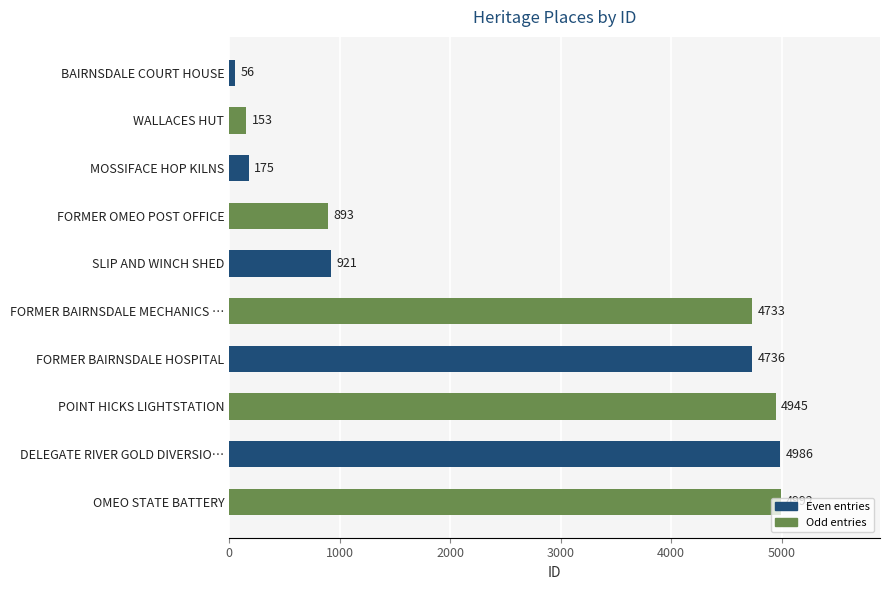

What is the minimum value shown in the chart?

56